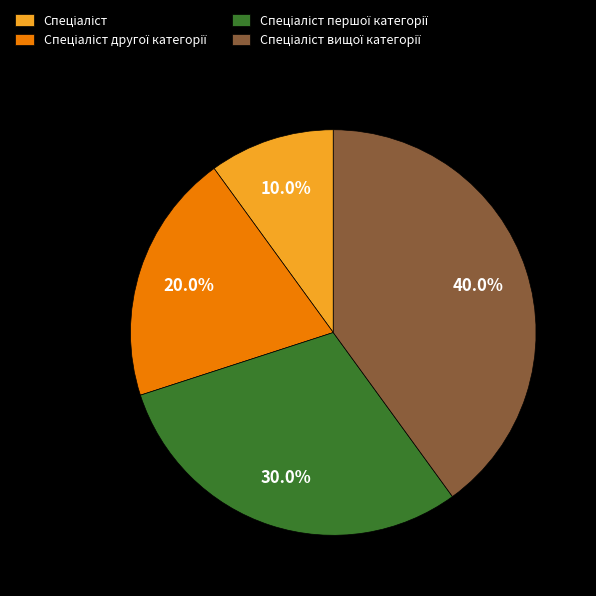

Is there a majority slice in this chart?

No